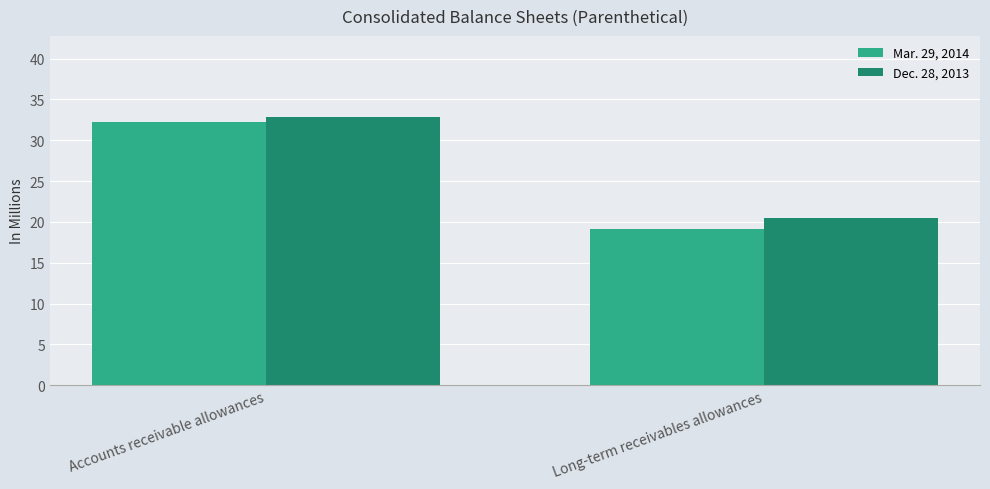

Rank the series by their maximum value, from highest to lowest.

Dec. 28, 2013, Mar. 29, 2014